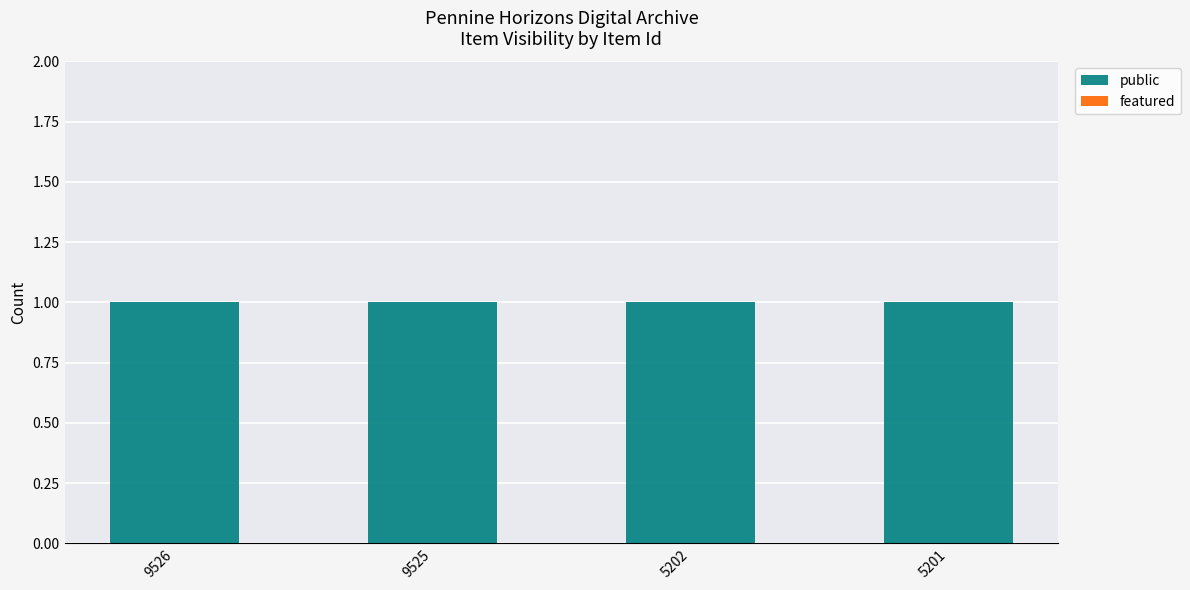

The public series shows 2 at 5202. True or false?

False